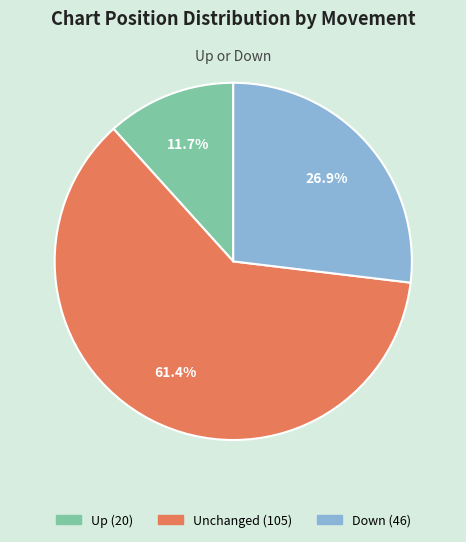

Does any single category account for the majority?

Yes